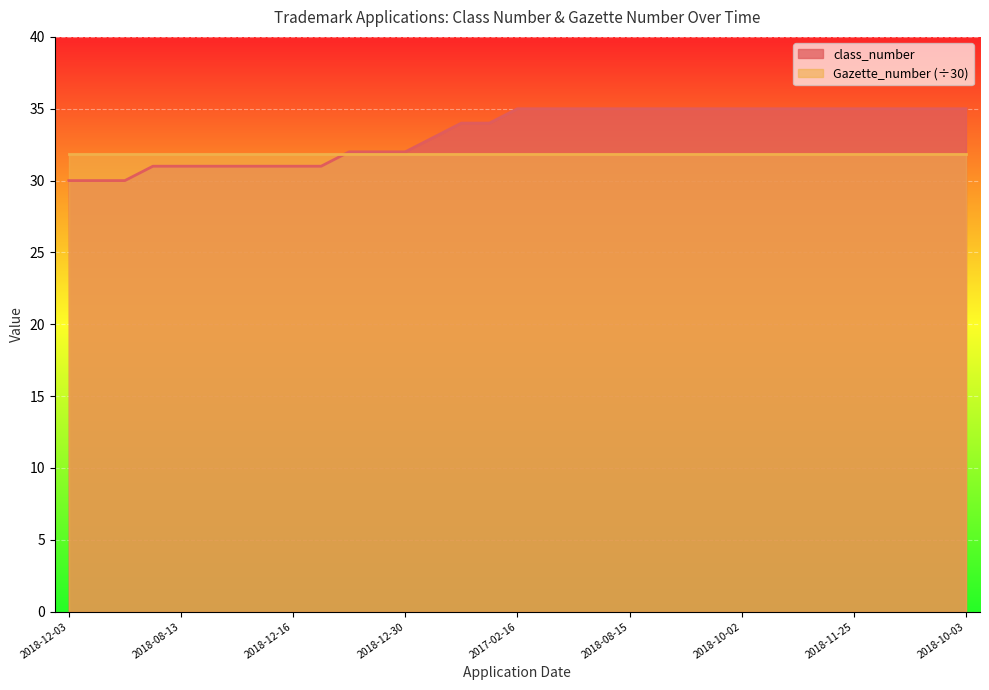

Between 2018-12-17 and 2018-11-08, which is larger?

2018-12-17